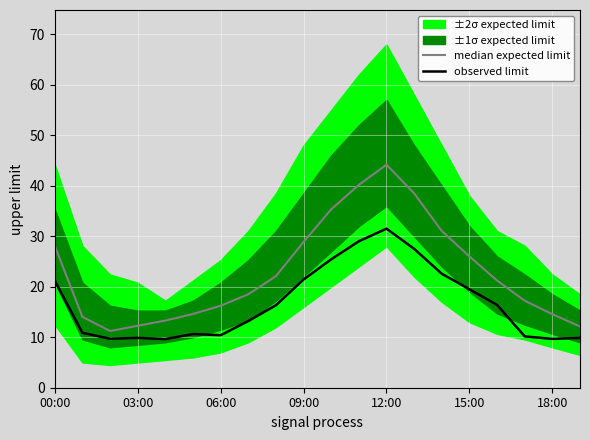

The value of observed limit at 03:00 is 9.9. True or false?

True